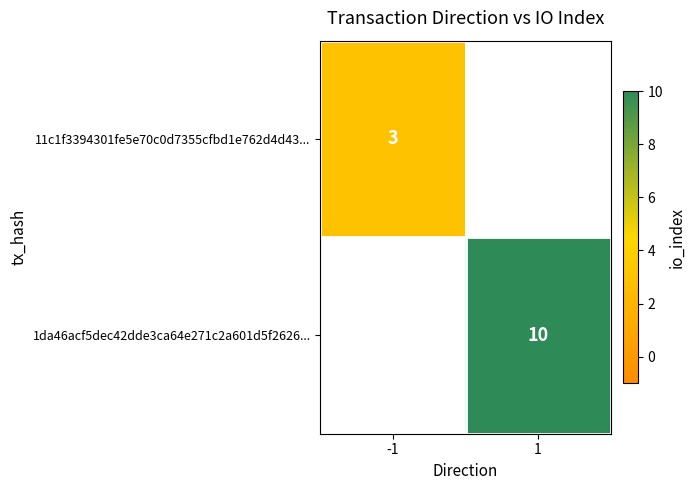

The value of 1da46acf5dec42dde3ca64e271c2a601d5f2626... at 1 is 10. True or false?

True